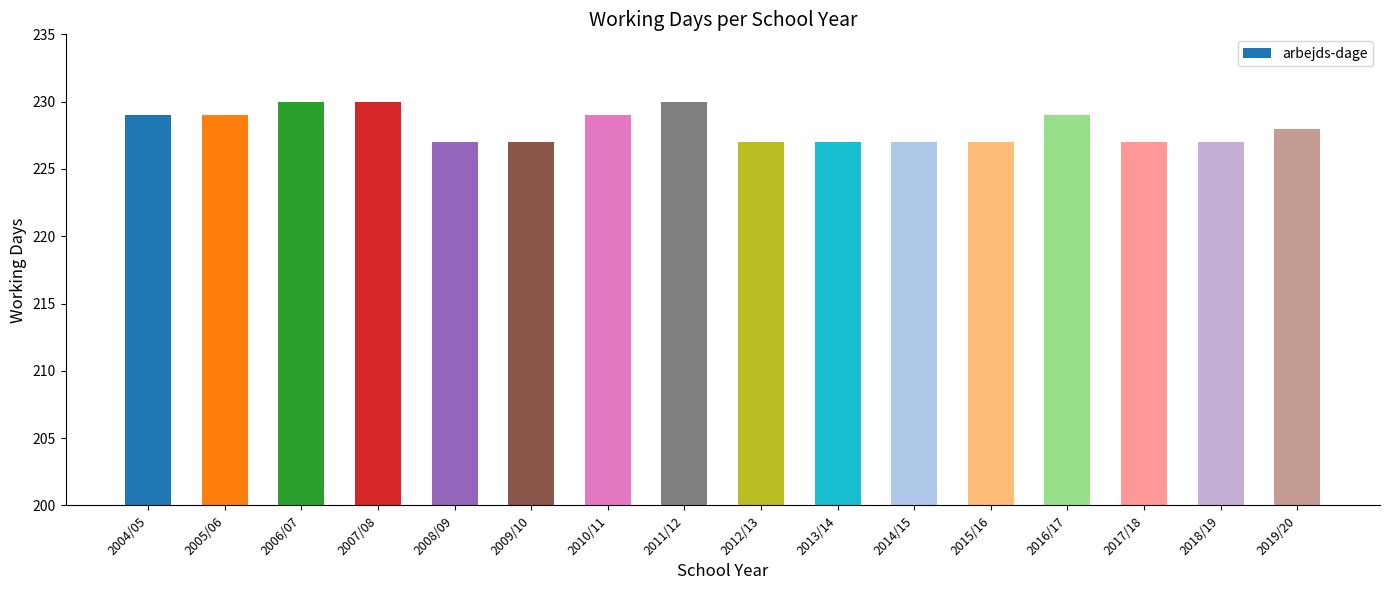

What is the minimum value shown in the chart?

227